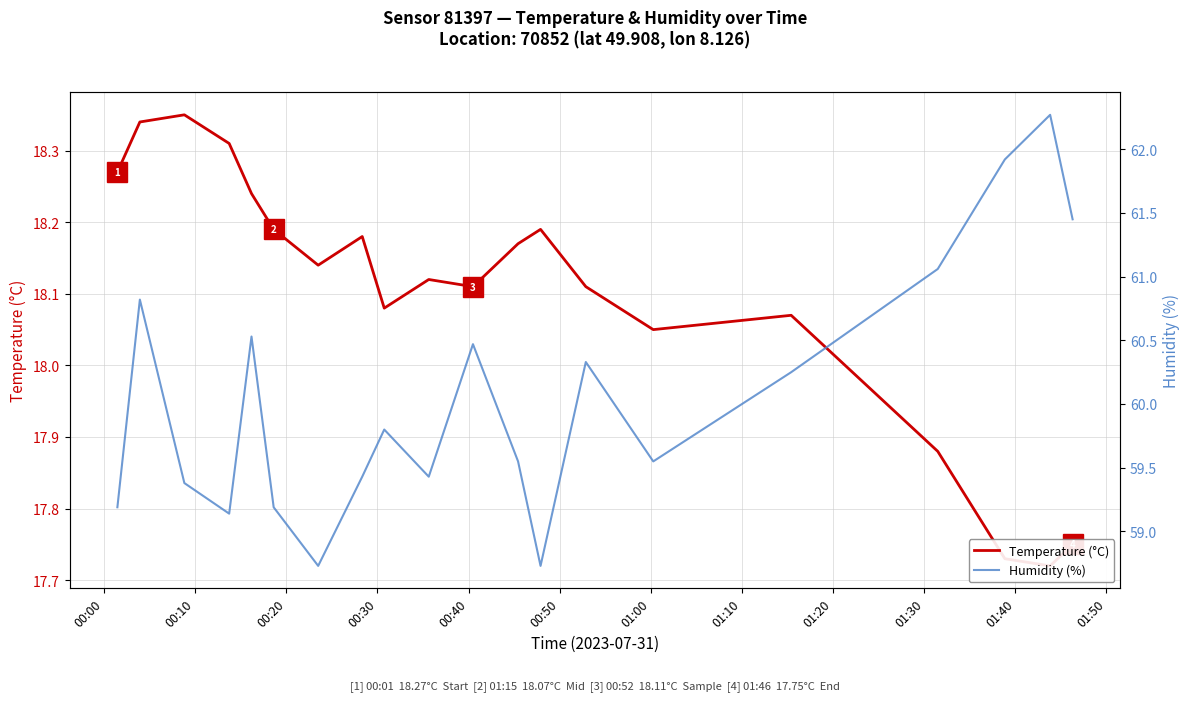

Which series has the largest total across all categories?

Humidity (%)